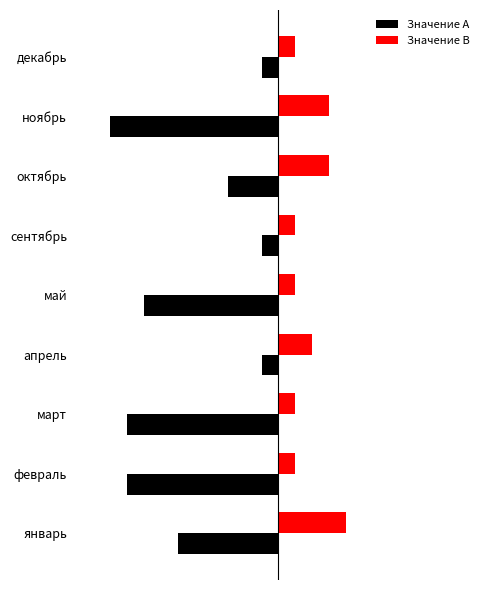

What are all the series names shown in the legend?

Значение A, Значение B